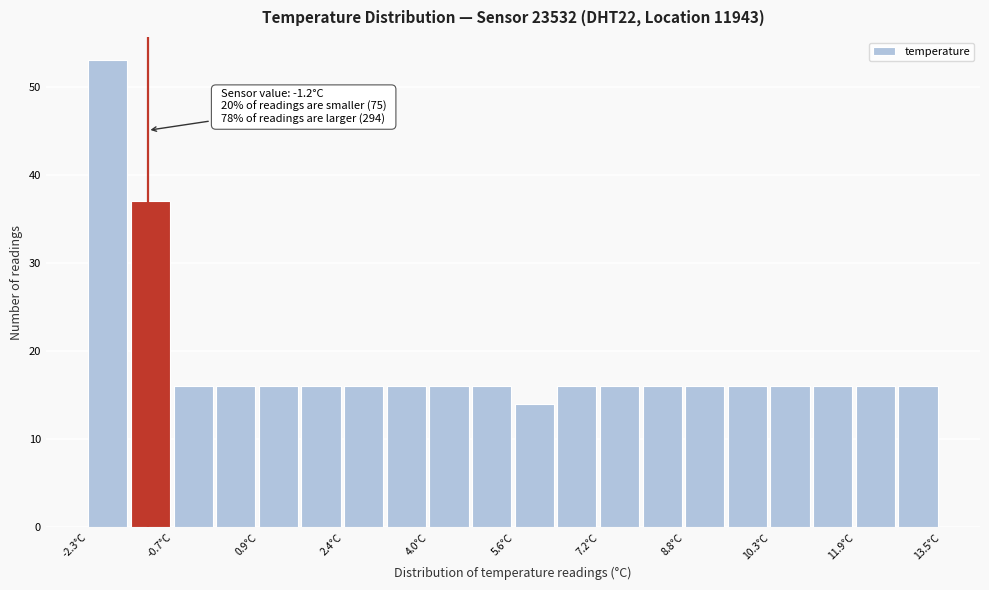

Read against the x-axis, roughly where is the centre of the tallest bar?

-2.0